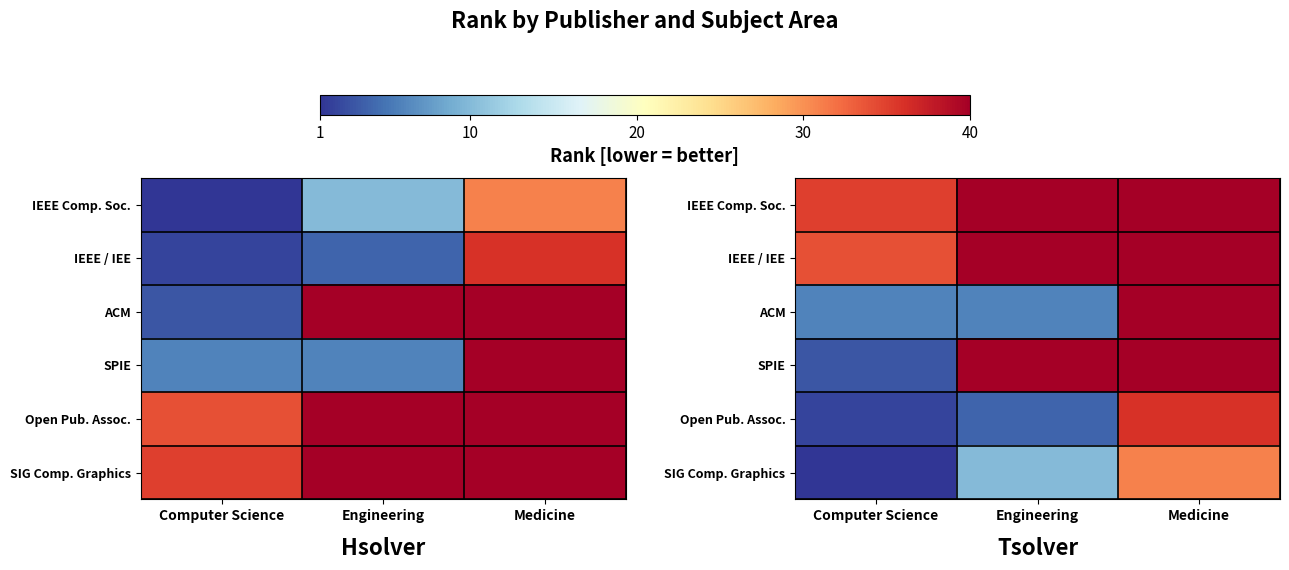

The Open Pub. Assoc. series shows 4 at Engineering. True or false?

True